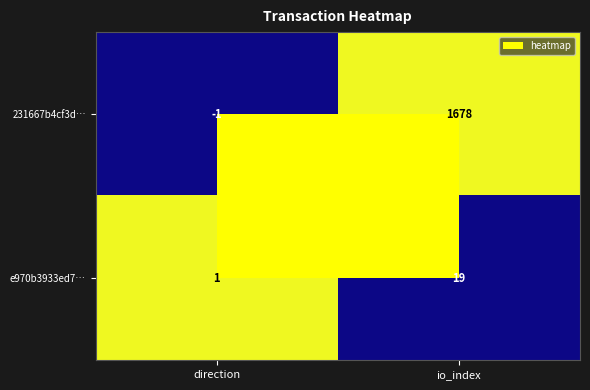

What is the difference between the 231667b4cf3d… values at io_index and direction?

1679